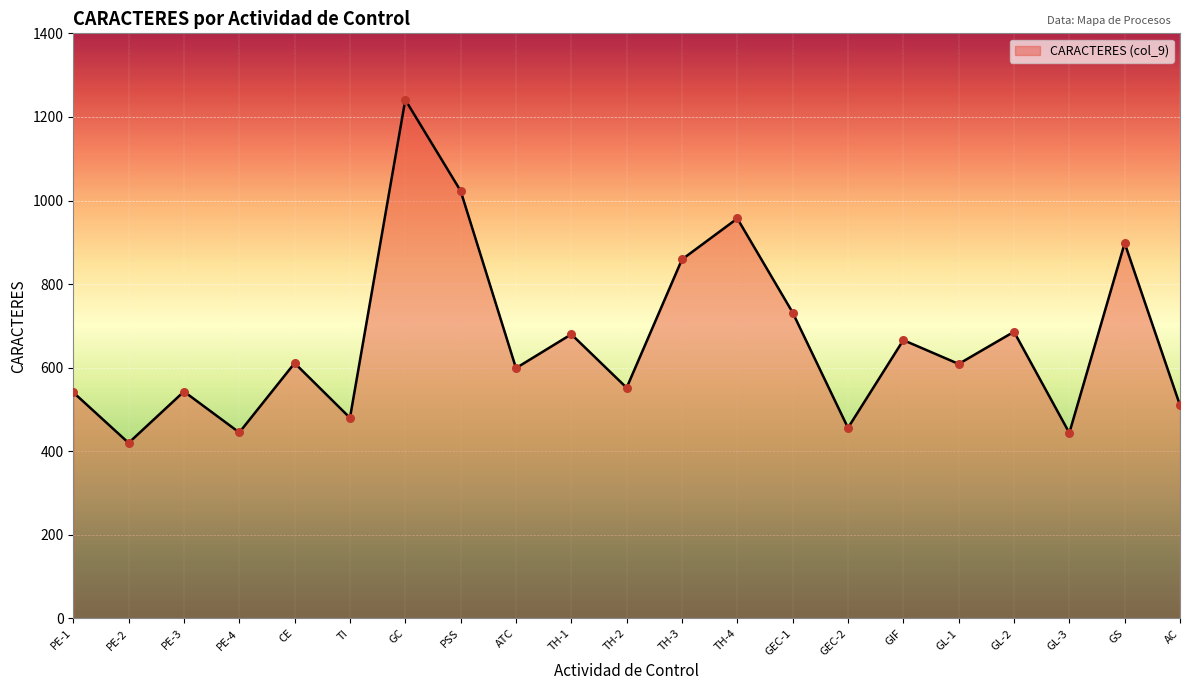

What is the change in value from ATC to GL-2?

+87